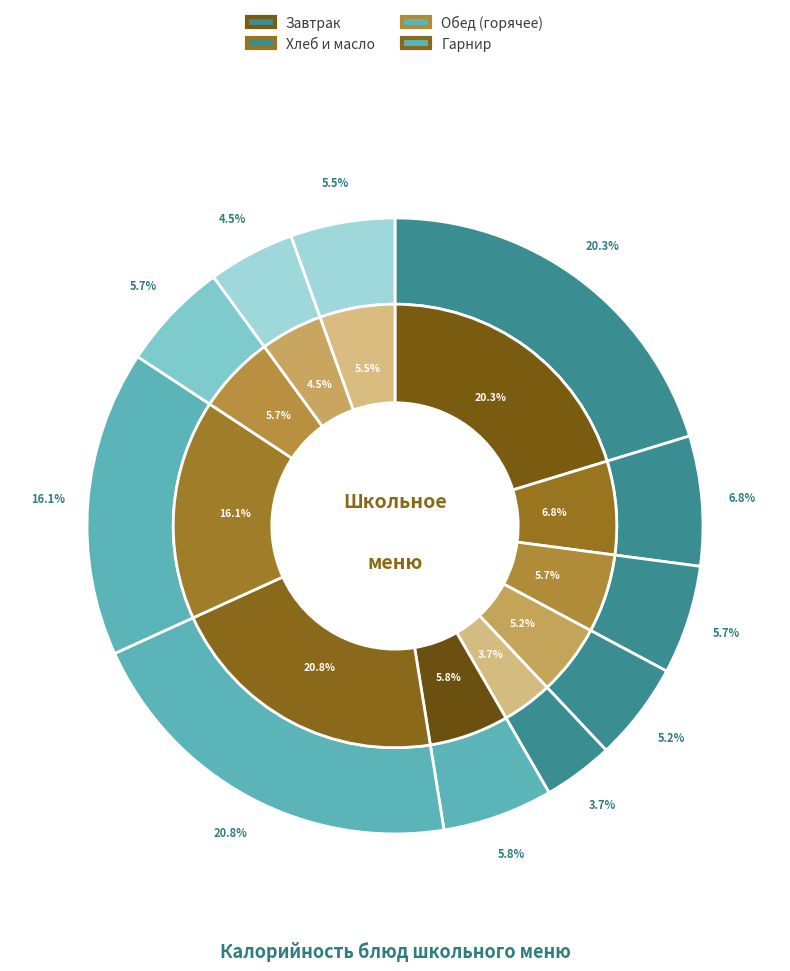

What is the ratio of the value at Хлеб ржано-пшеничный to the value at Компот из свежих яблок?

0.8